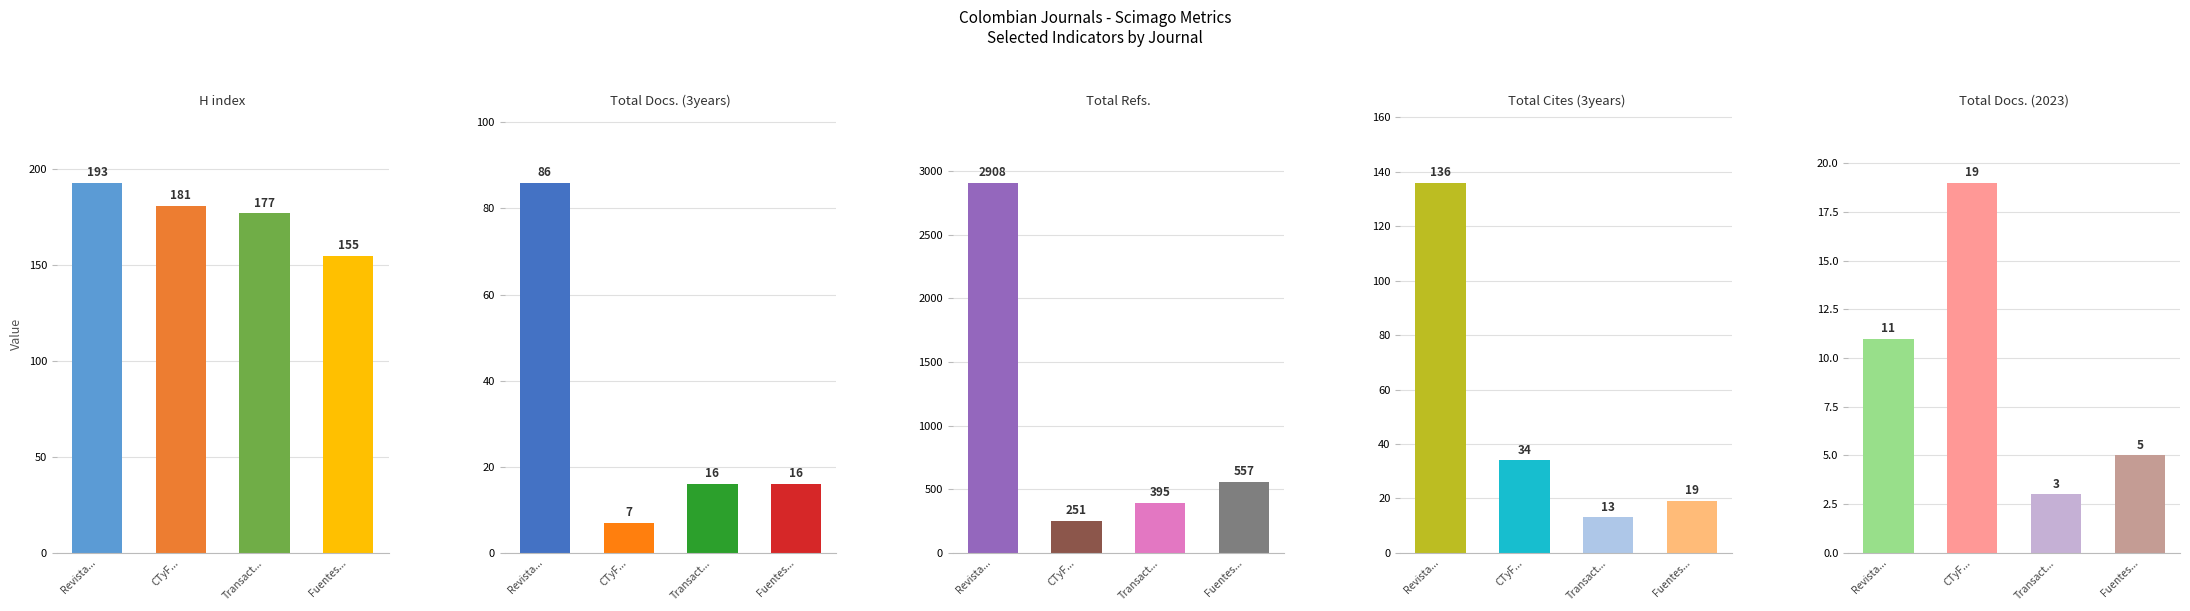

At which label does Total Docs. (2023) reach its peak?

CTyF...